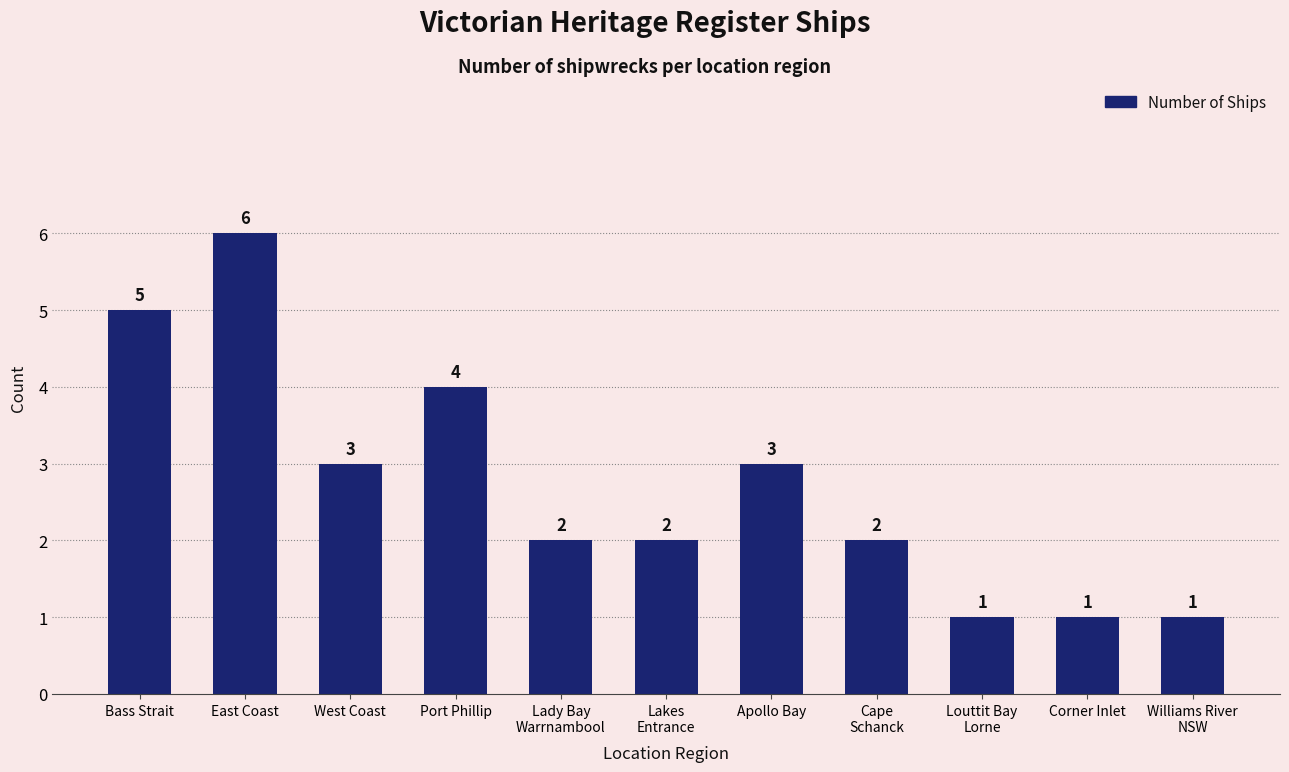

At which category does the chart reach its peak across all series?

East Coast